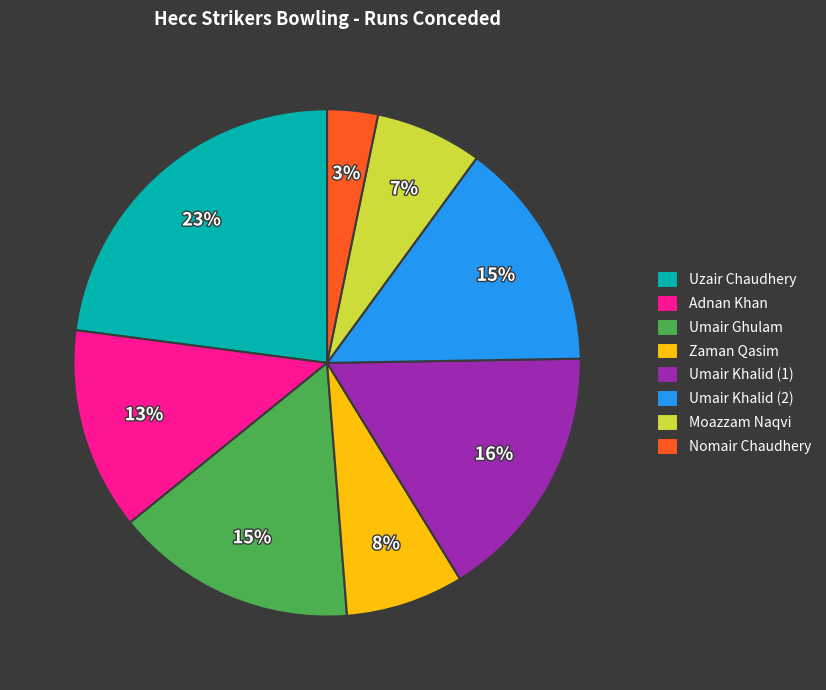

Does Moazzam Naqvi represent more than half of the total?

No